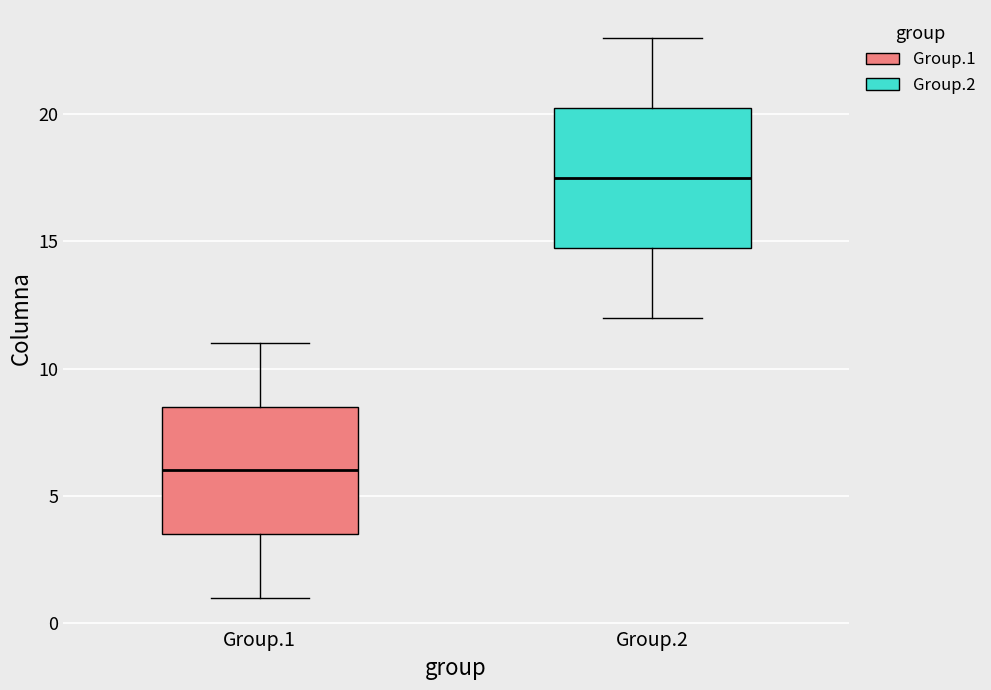

Which box's median line is the highest?

Group.2